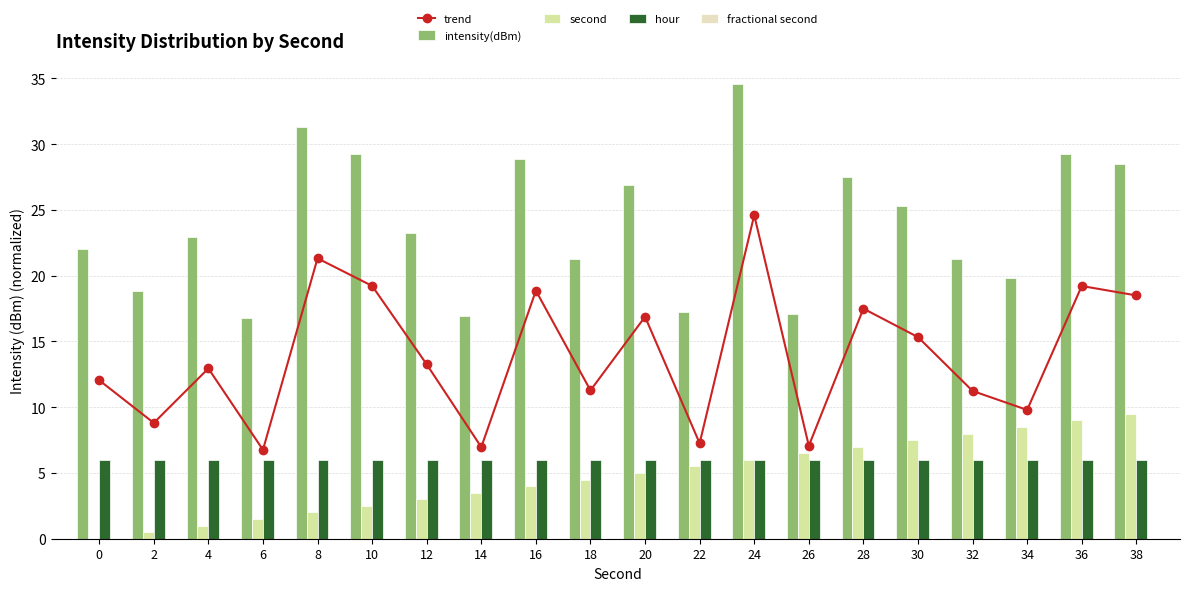

What is the difference between the maximum and minimum values in the intensity(dBm) series?

17.8